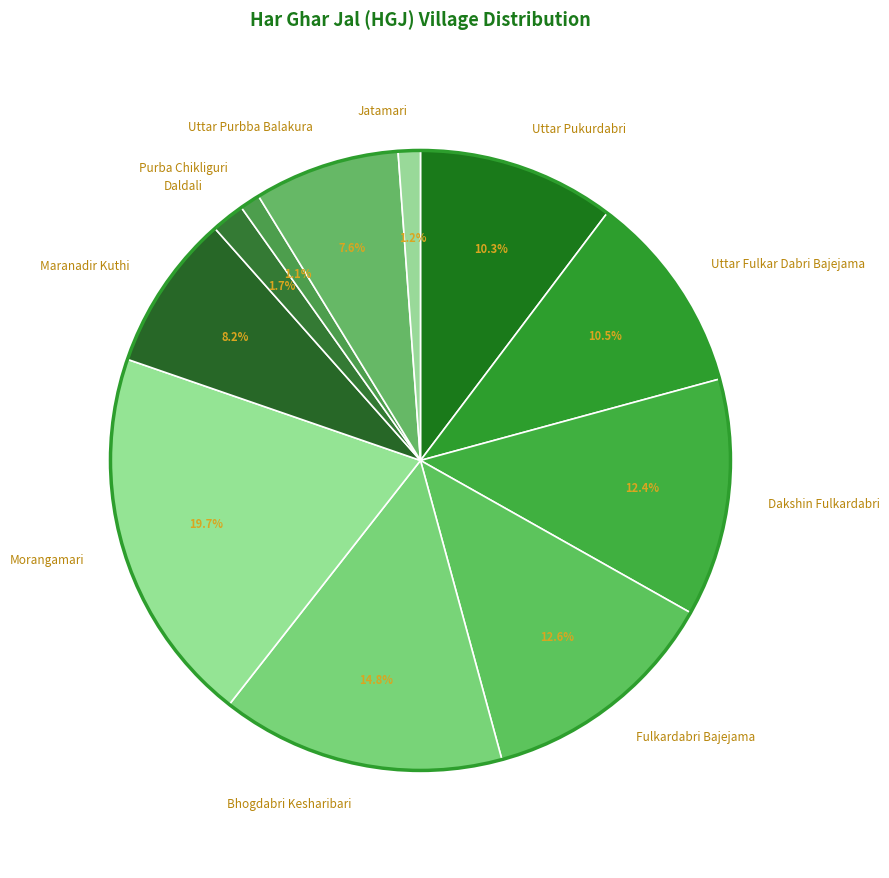

To the nearest percent, what is the difference between the Bhogdabri Kesharibari and Daldali slice percentages?

13%